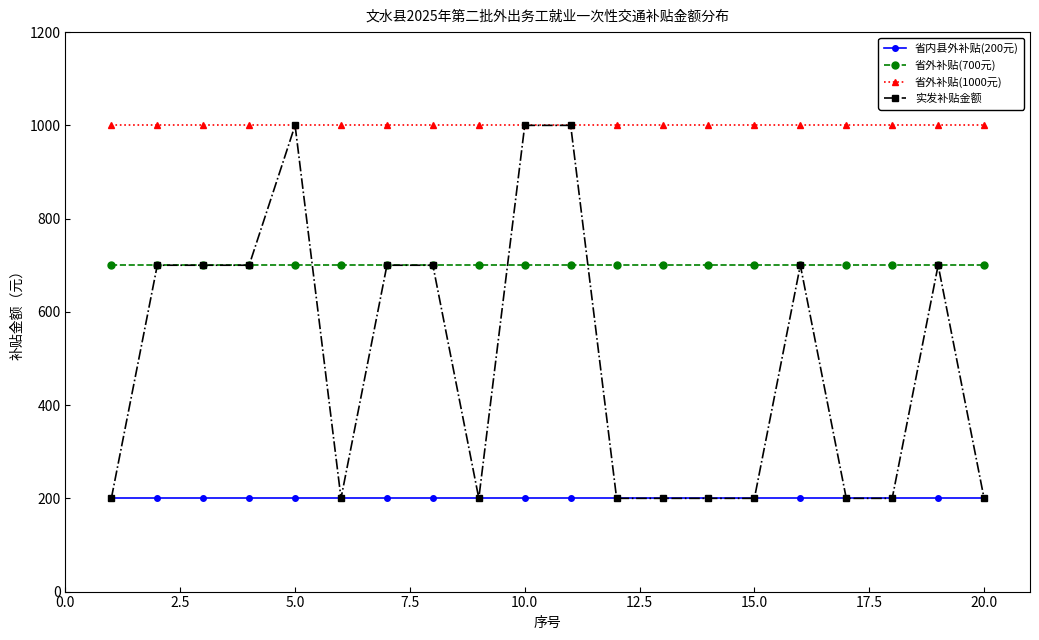

Which series has the largest total across all categories?

省外补贴(1000元)